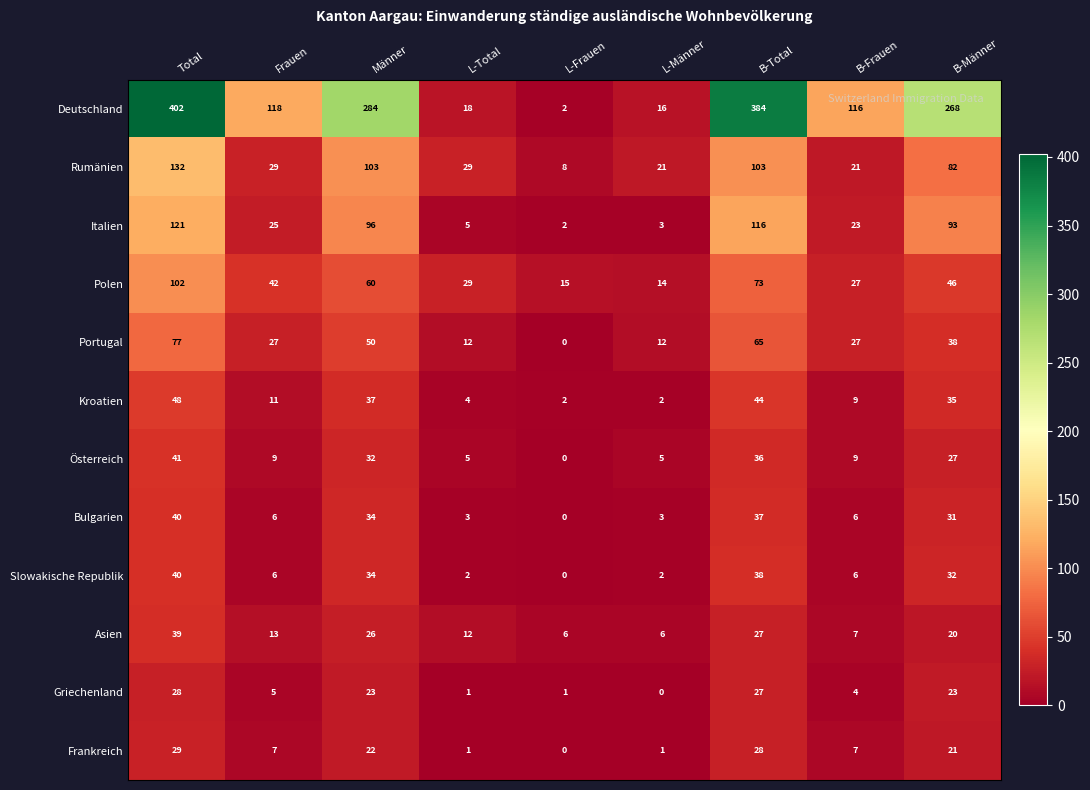

Which label corresponds to the largest value in the chart?

Total